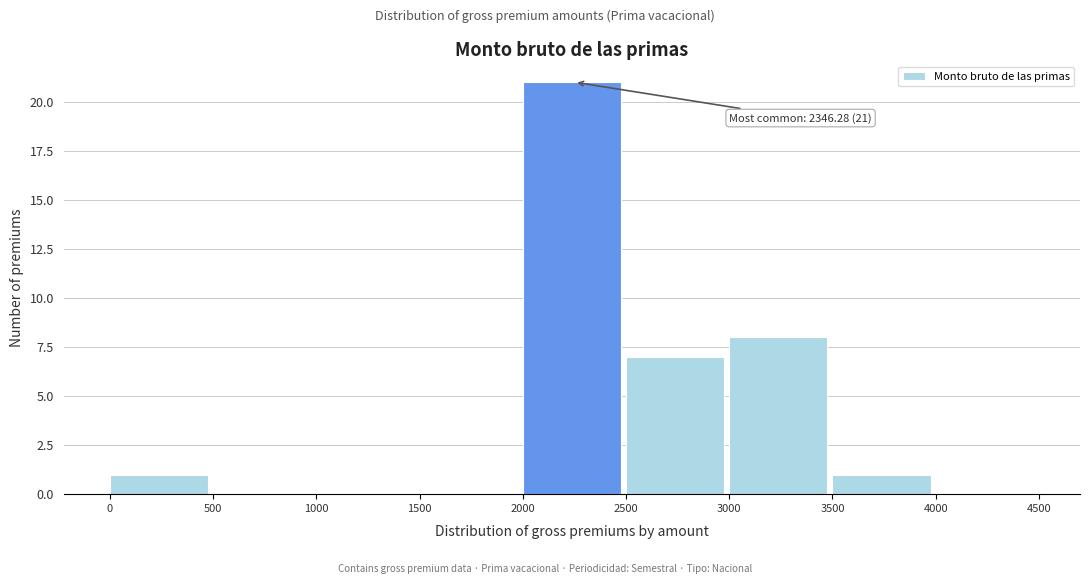

Over which range of the x-axis is the bar tallest?

2000 to 2500